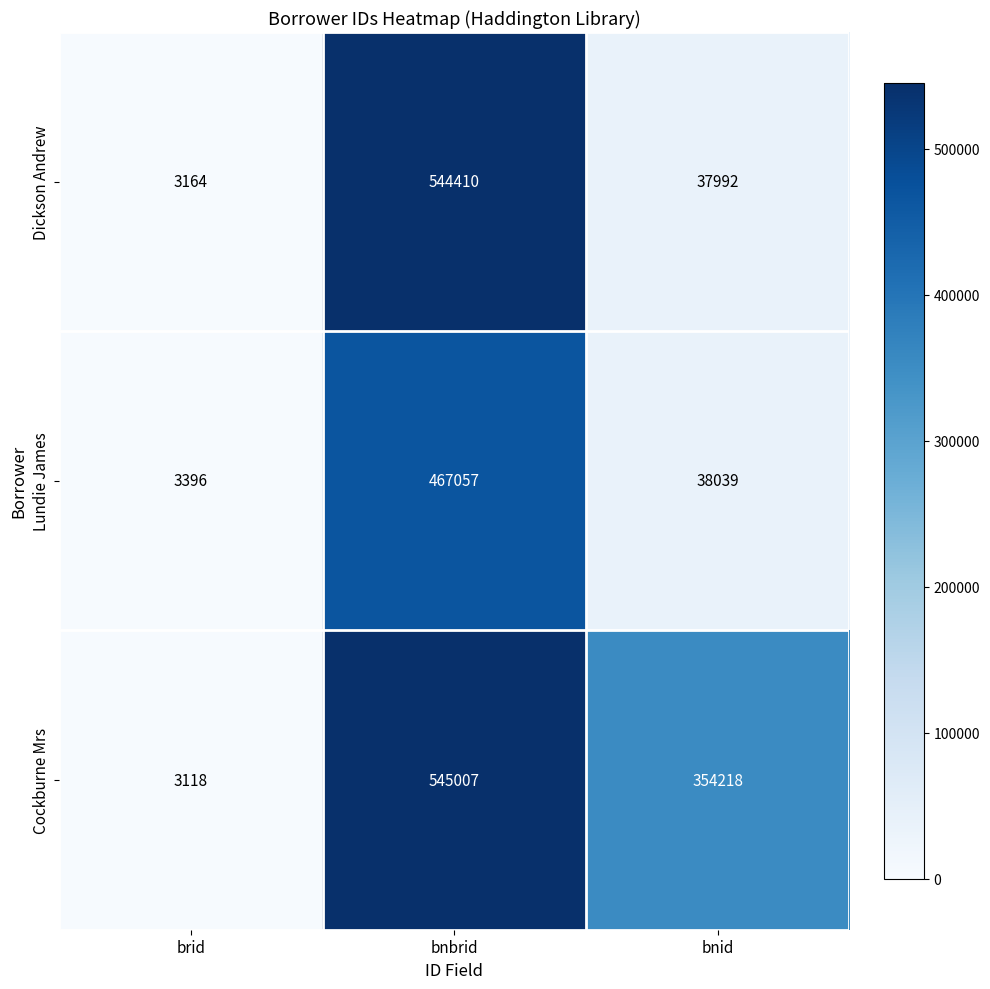

Which series changed the most between brid and bnid?

Cockburne Mrs